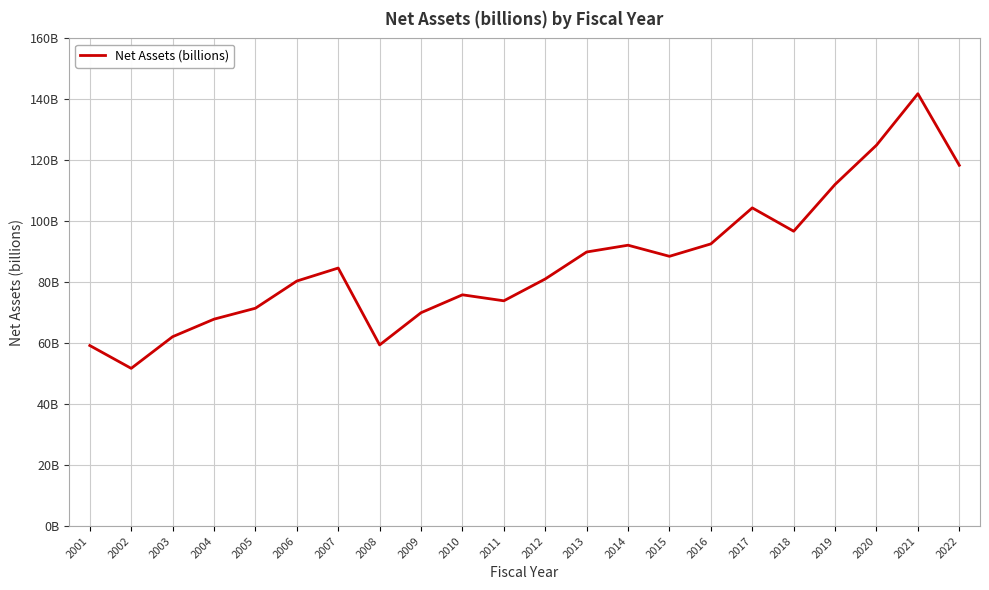

What is the value of the 19th point from the left?

112.1